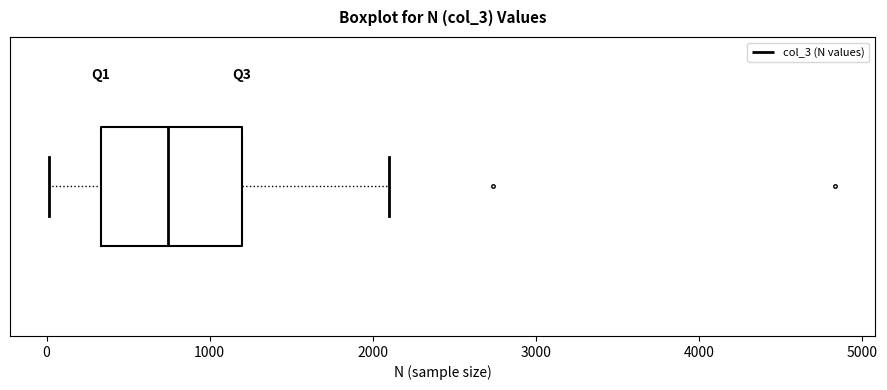

Read this box plot against the x-axis: the position of the median line, the range covered by the box, and the ends of both whiskers. The values are not printed on the chart, so give them approximately, as read against the axis.

median 700, box 300 to 1200, whiskers 0 to 2100